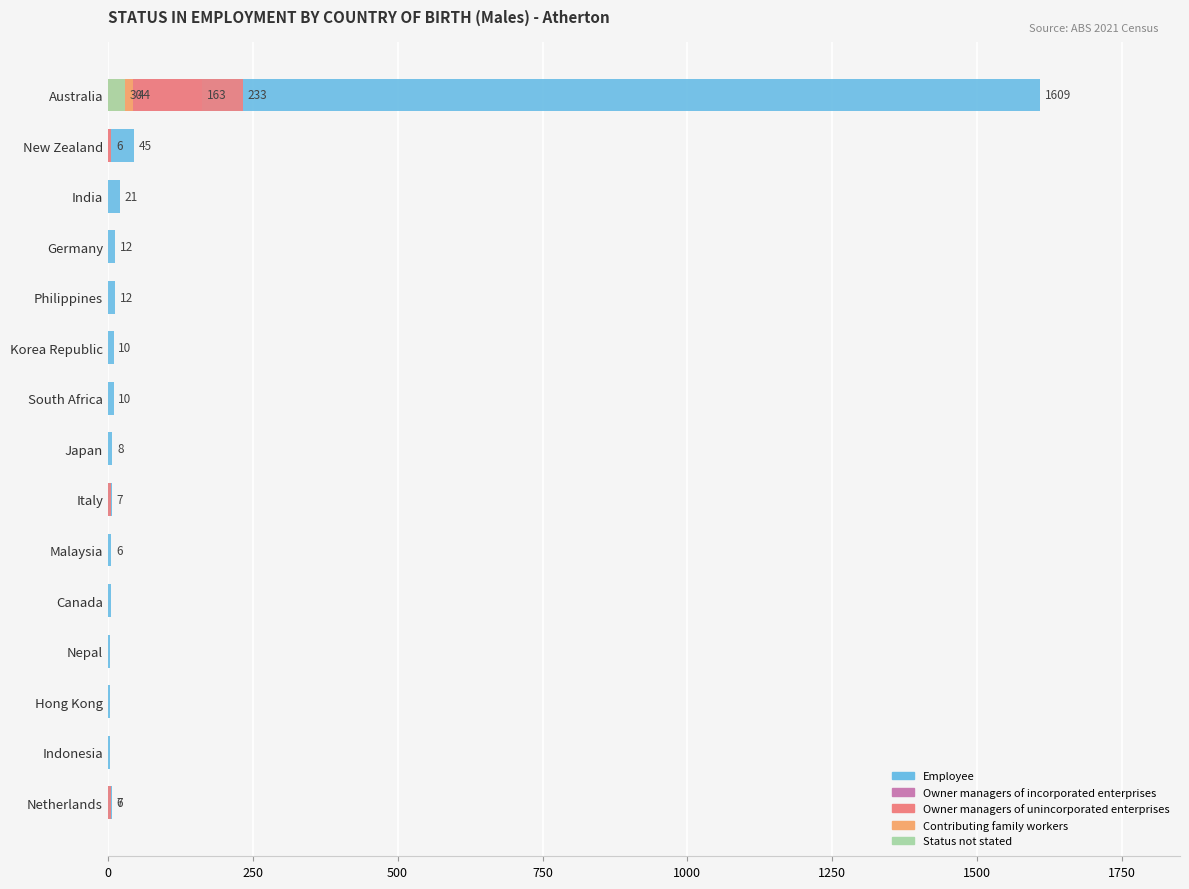

Reading left to right, transcribe all the data shown in this chart.

Employee: 1609	45	21	12	12	10	10	8	7	6	5	4	4	3	7
Owner managers of incorporated enterprises: 163	3	0	0	0	0	0	0	0	0	0	0	0	0	0
Owner managers of unincorporated enterprises: 233	6	0	0	0	0	0	0	5	0	0	0	0	0	6
Contributing family workers: 44	0	0	0	0	0	0	0	0	0	0	0	0	0	0
Status not stated: 30	0	0	0	0	0	0	0	0	0	0	0	0	0	0